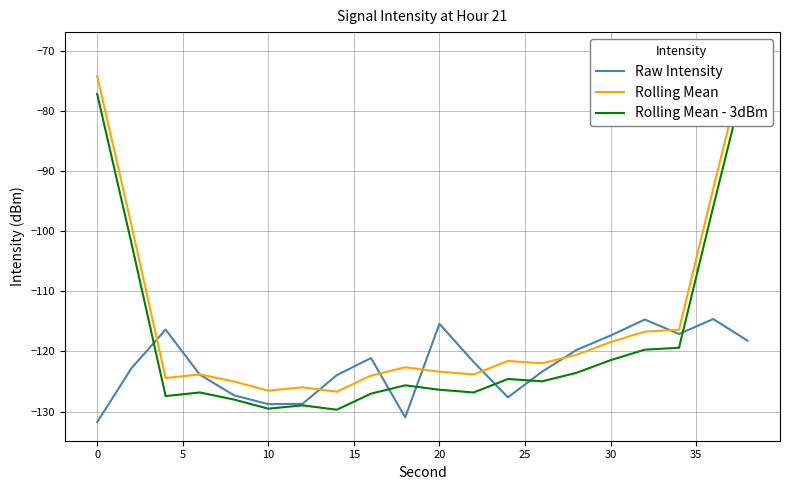

What is the highest value of the Raw Intensity series?

-114.6